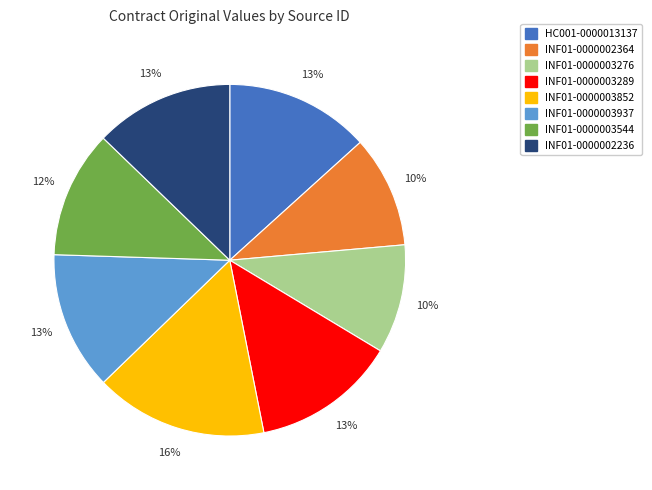

Between INF01-0000002236 and INF01-0000002364, which is larger?

INF01-0000002236